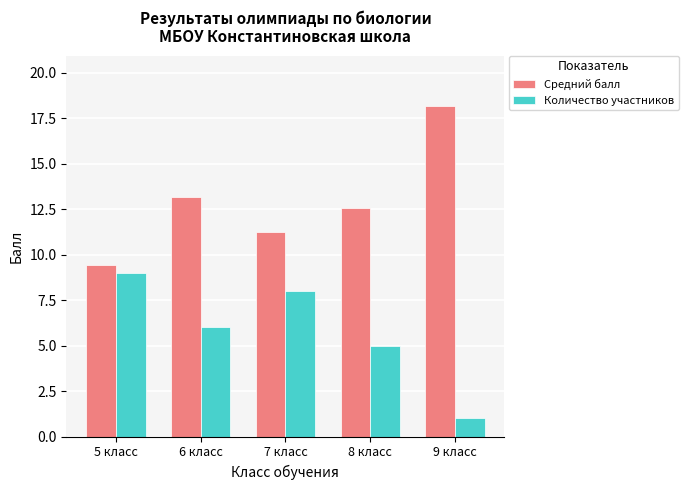

At how many categories does at least one series exceed 10?

4